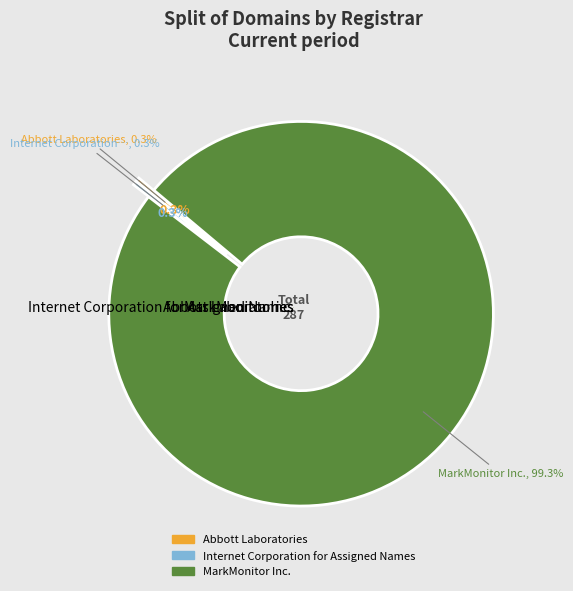

To the nearest percent, what is the difference between the largest and smallest slice percentages?

99%